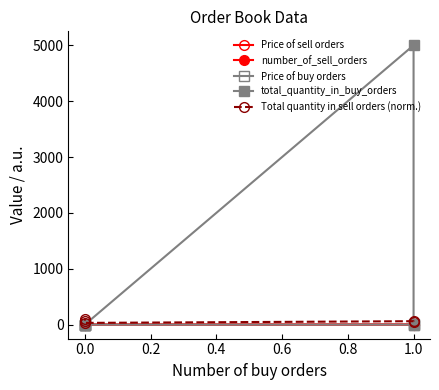

True or false: number_of_sell_orders and Price of buy orders cross at least once.

False